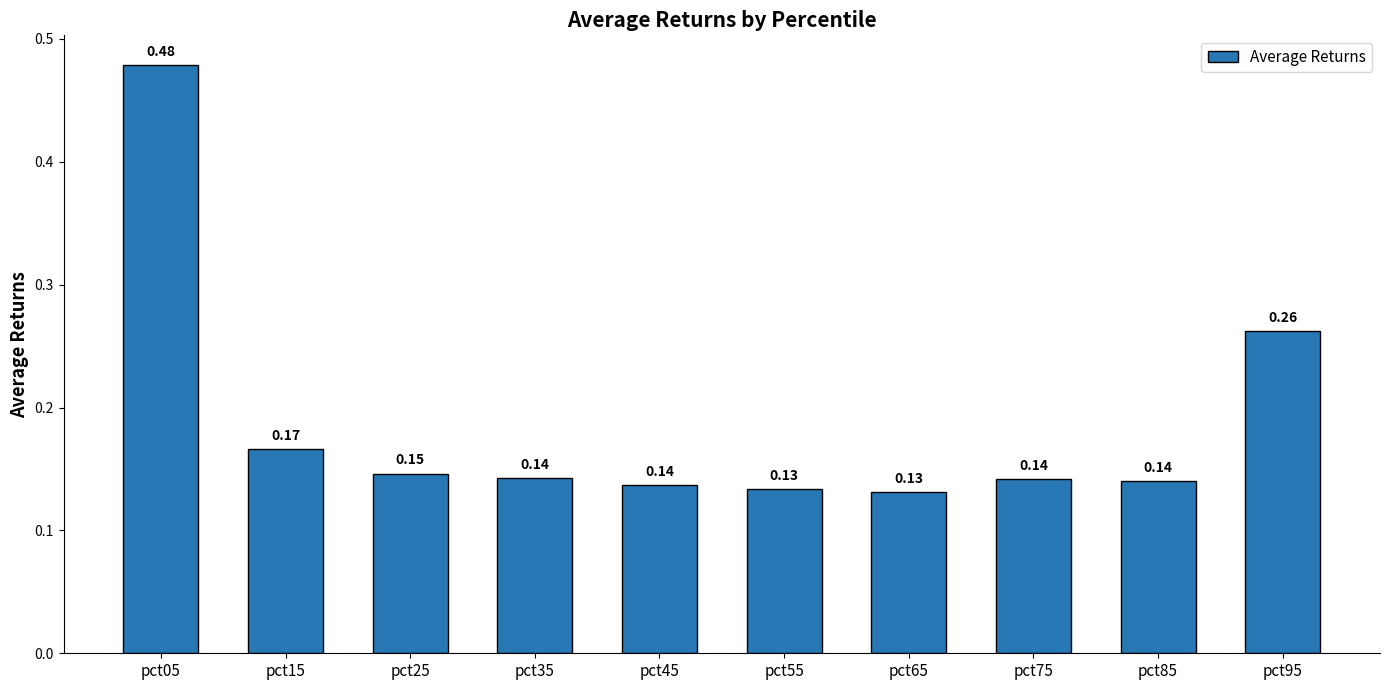

Which has a higher value, pct65 or pct05?

pct05